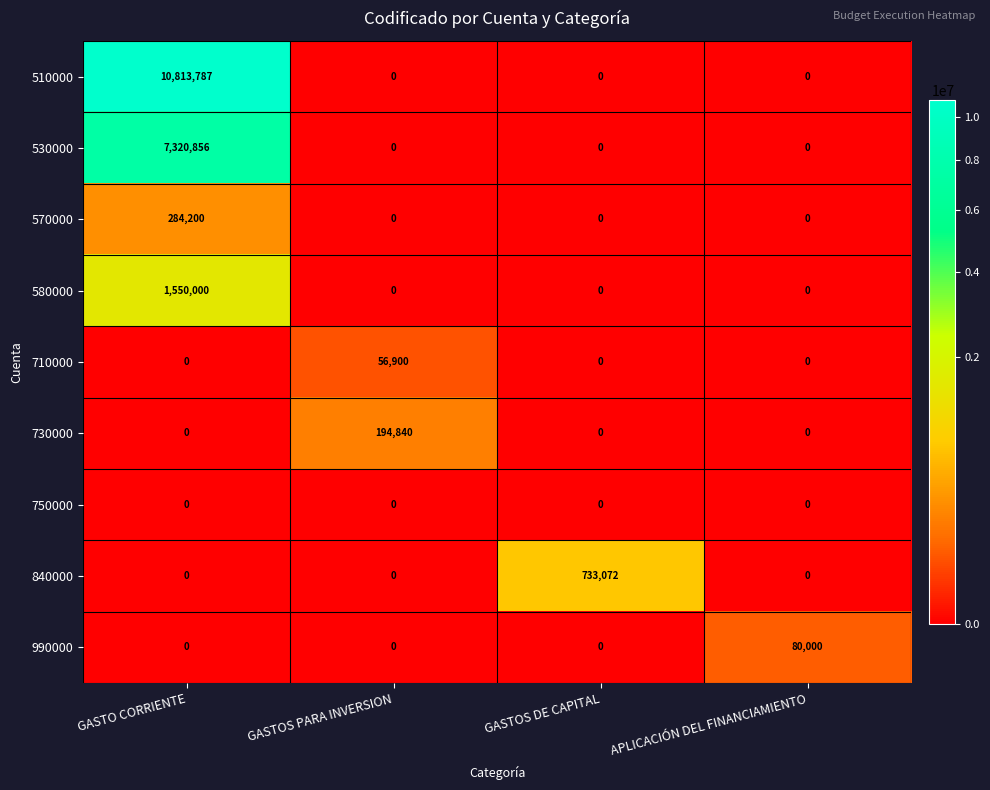

Count the 570000 values in the range 0 to 284200.

4